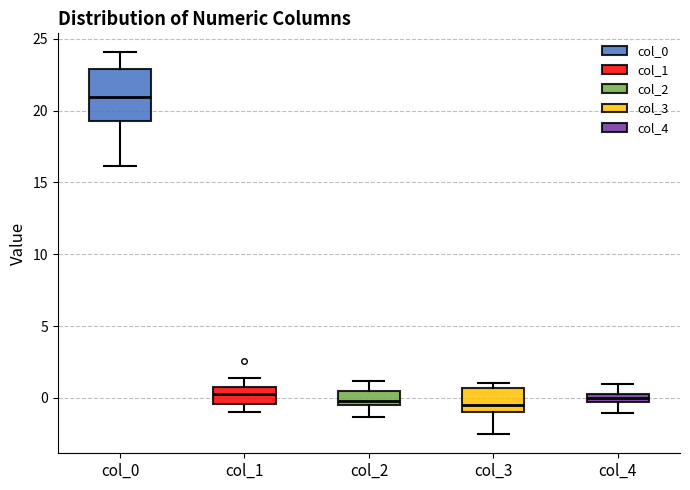

Which box is the tallest, from its lower edge to its upper edge?

col_0